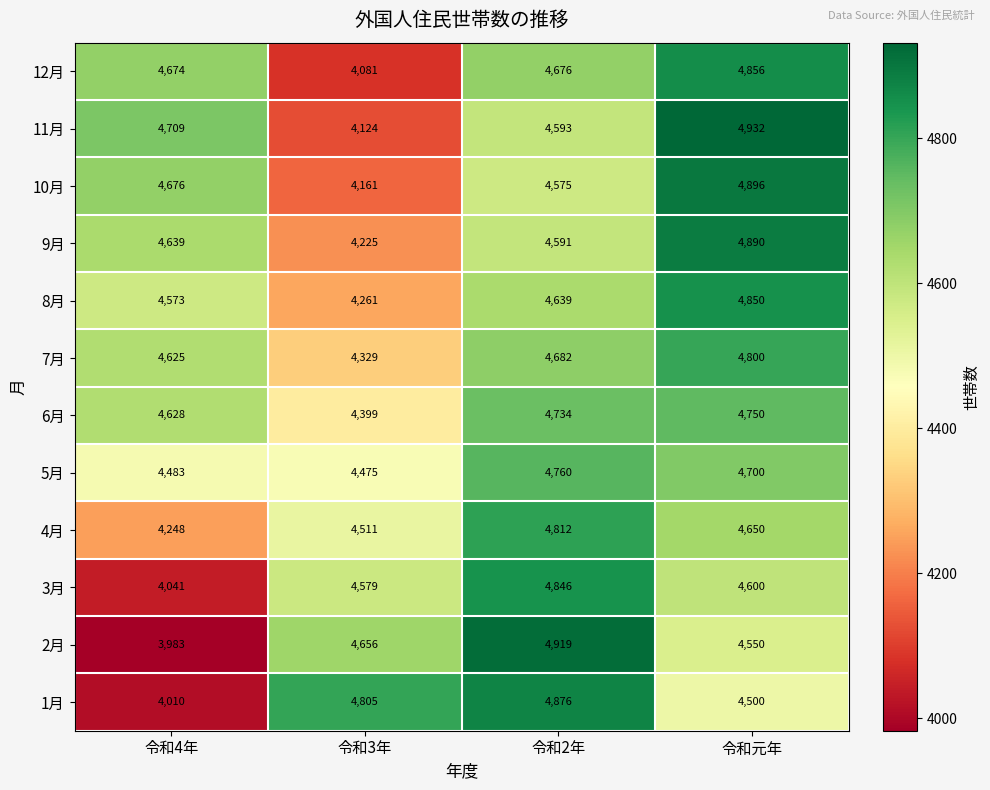

Which series has the widest spread of values?

2月